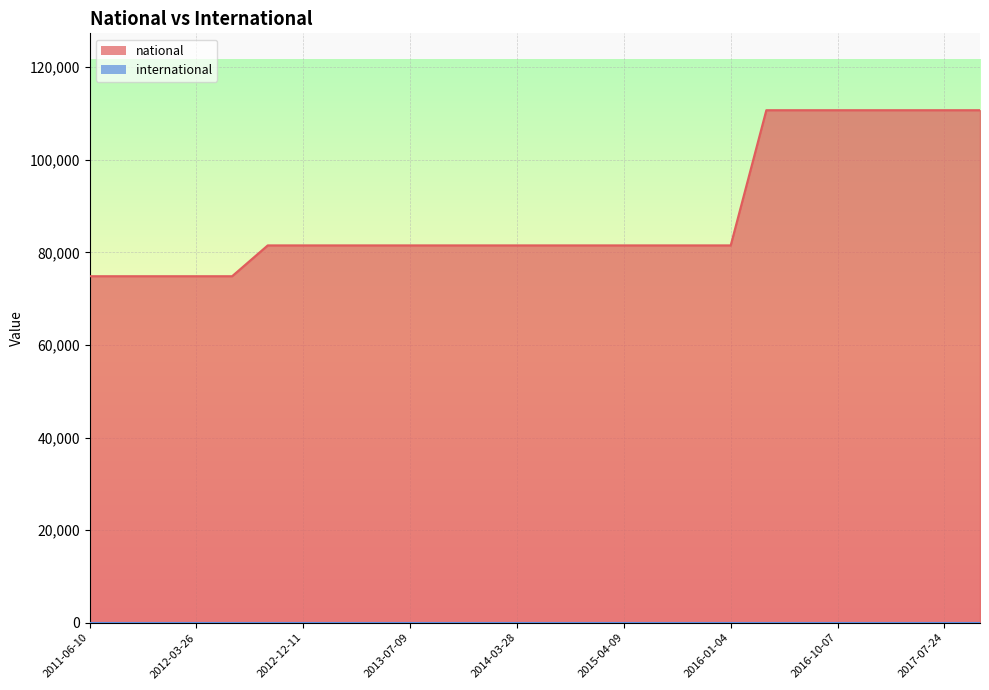

Does the chart display data point markers on the line(s)?

No